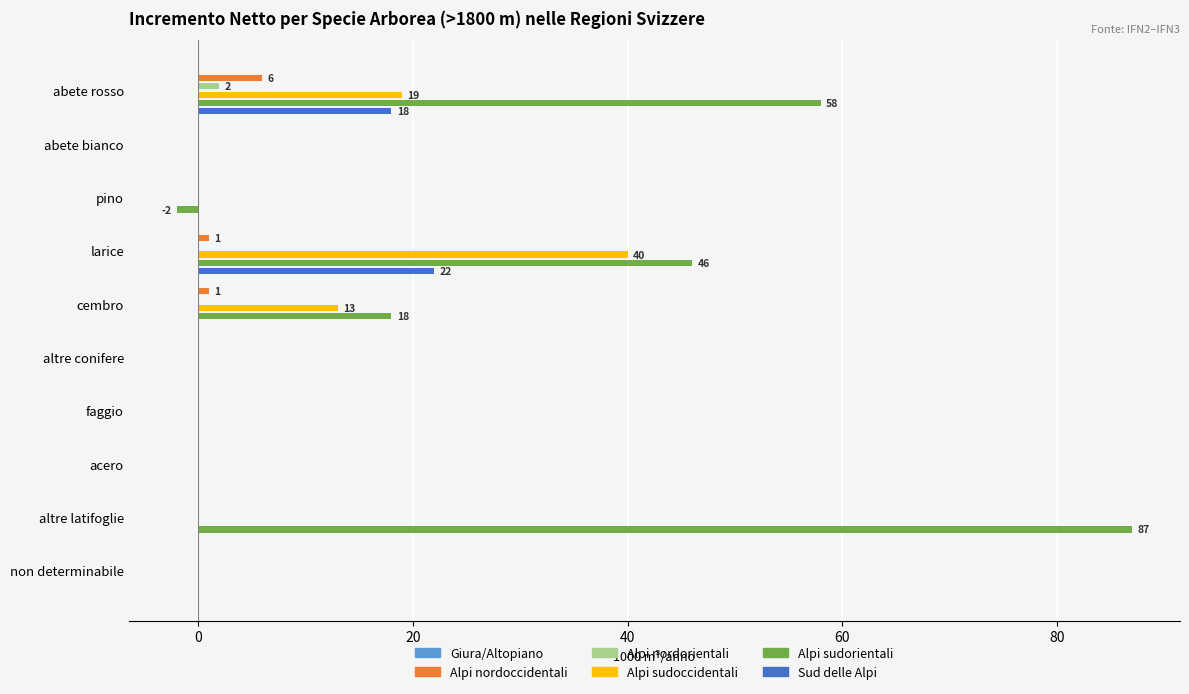

Which series has the widest spread of values?

Alpi sudorientali